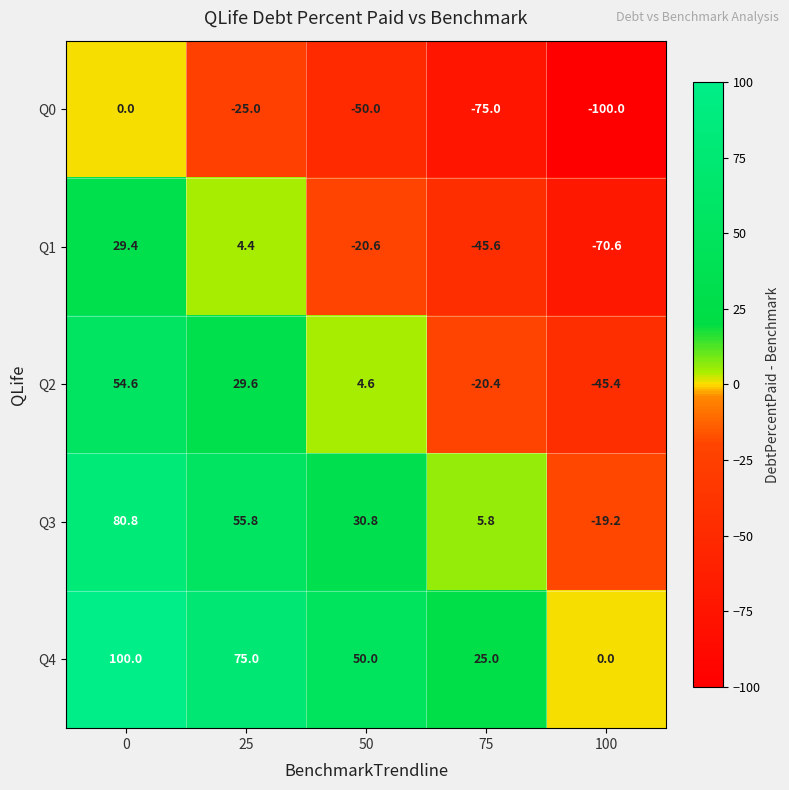

How many values in the Q3 series exceed 30?

3